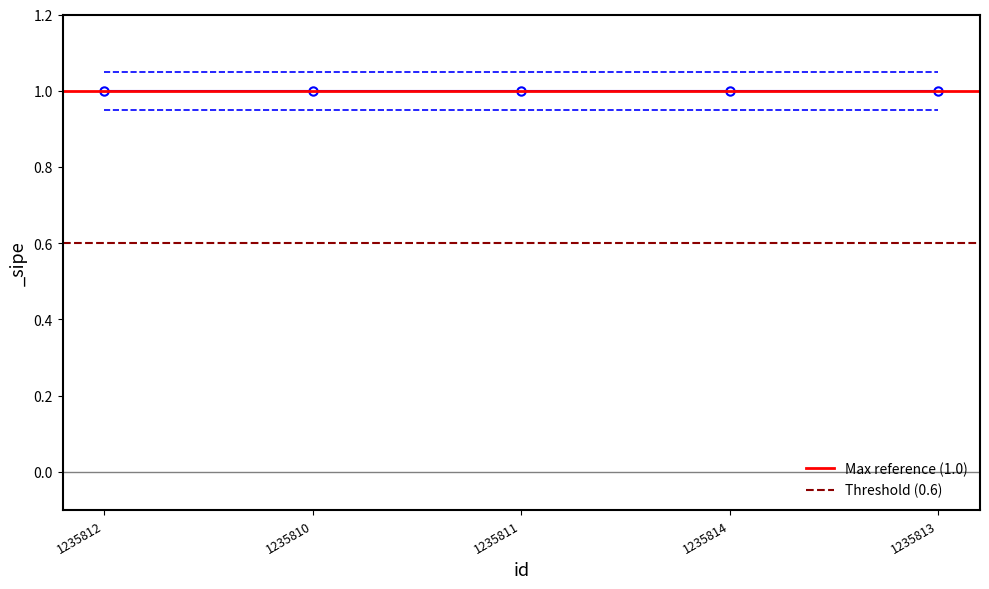

True or false: Max reference (1.0) has a value of 1.0 at 1235810.

True